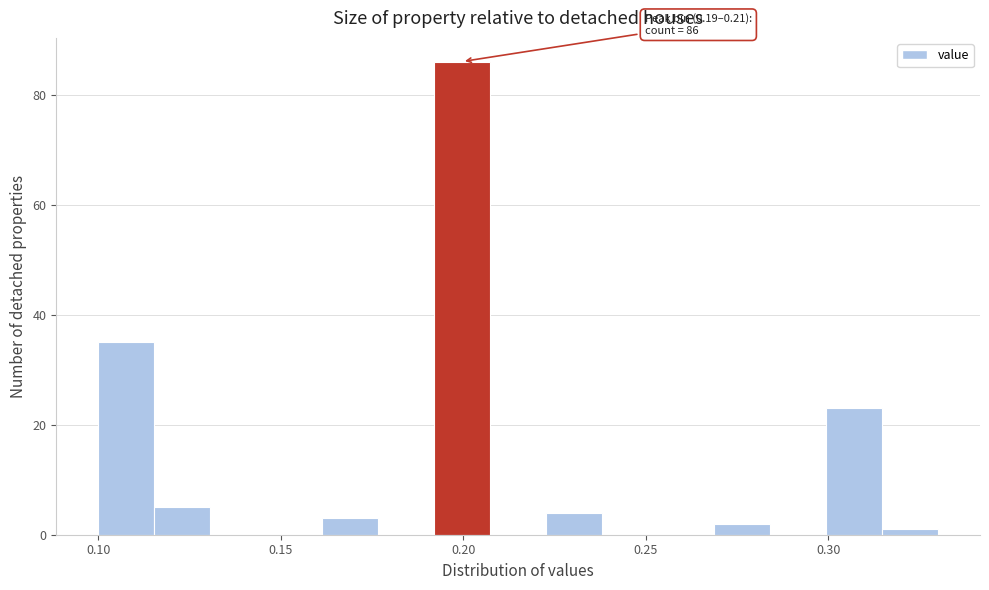

Read against the x-axis, roughly where is the centre of the tallest bar?

0.200